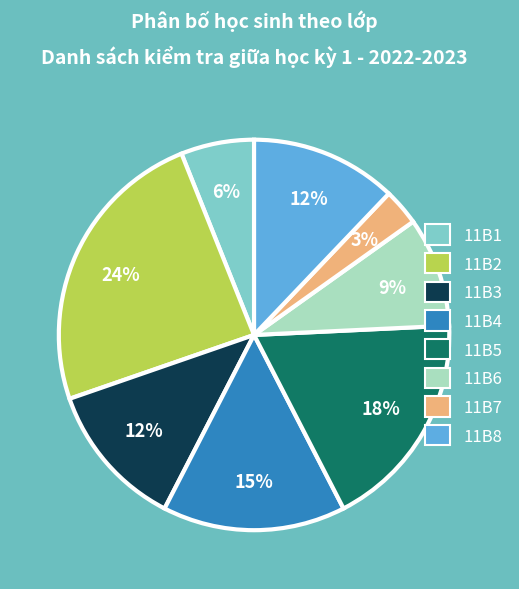

What percentage is the 11B8 slice, to the nearest percent?

12%